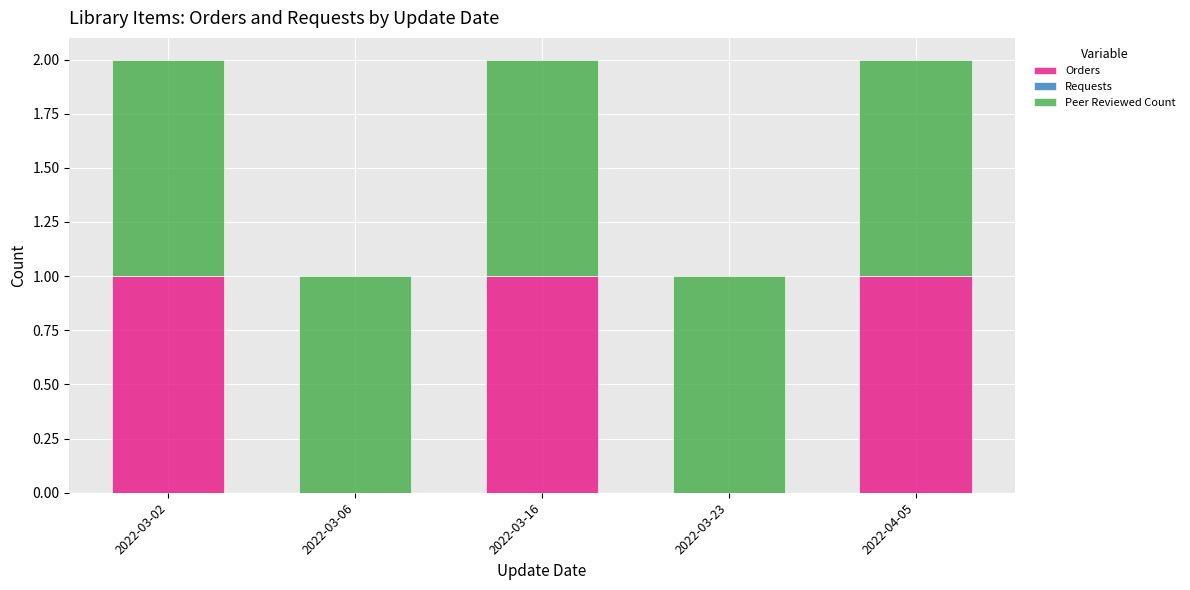

The value of Orders at 2022-03-02 is 0. True or false?

False